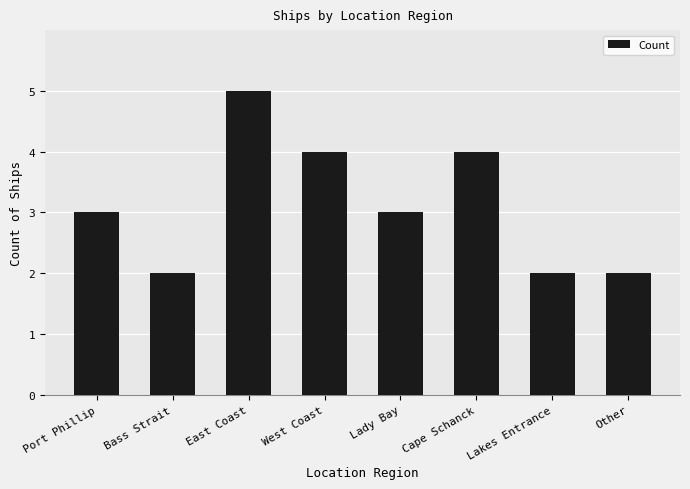

What is the maximum value shown in the chart?

5